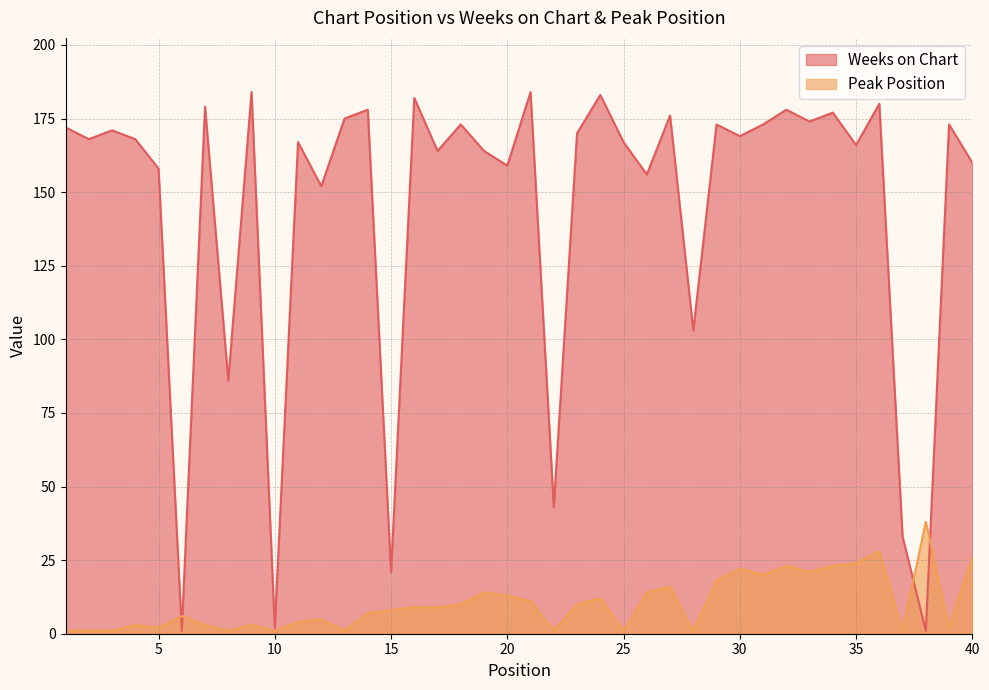

How many intersections are there between Peak Position and Weeks on Chart?

4